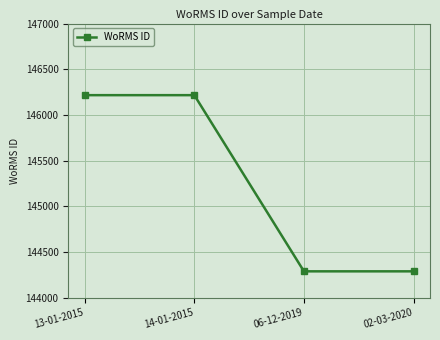

Is this an area chart (filled region under the line)?

No